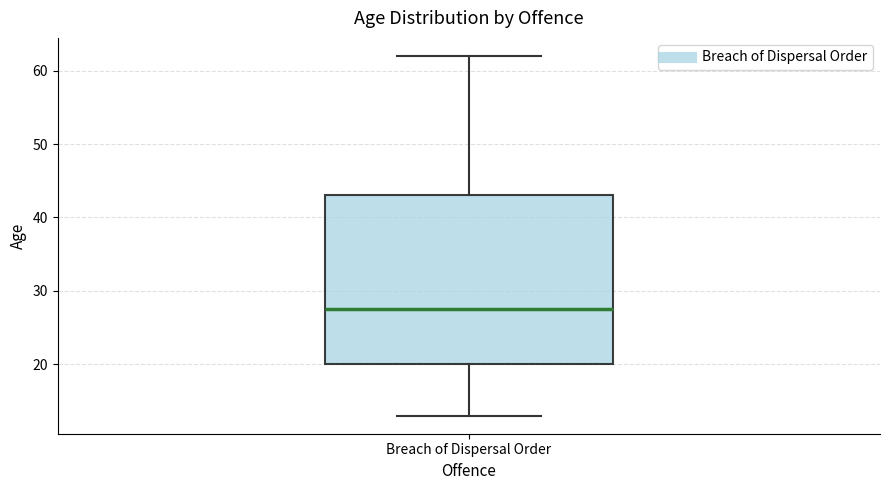

Transcribe this box plot: give where the median line is, the range the box spans, and where the two whiskers end, as read against the y-axis. The values are not printed on the chart, so give them approximately, as read against the axis.

median 28, box 20 to 43, whiskers 13 to 62